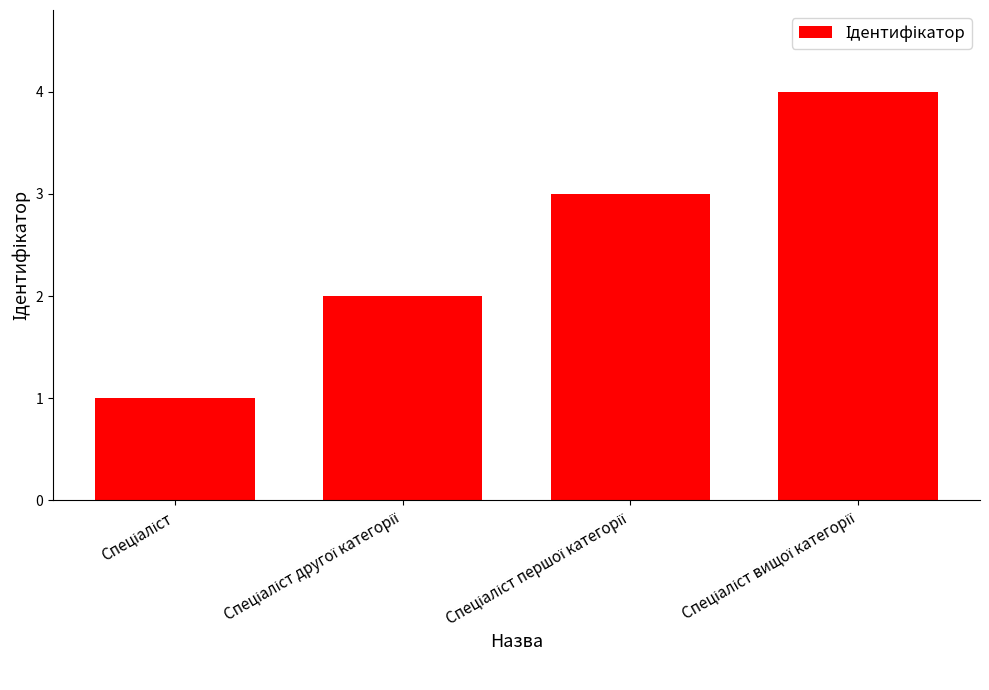

What is the maximum value shown in the chart?

4